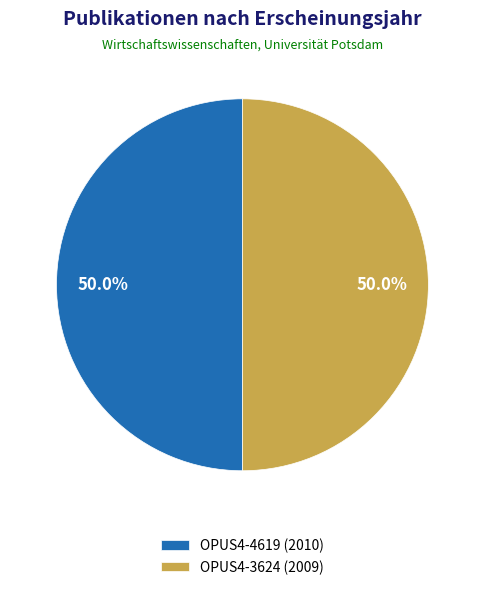

Approximately how many times larger is the value at OPUS4-4619 (2010) compared to OPUS4-3624 (2009)?

1.0